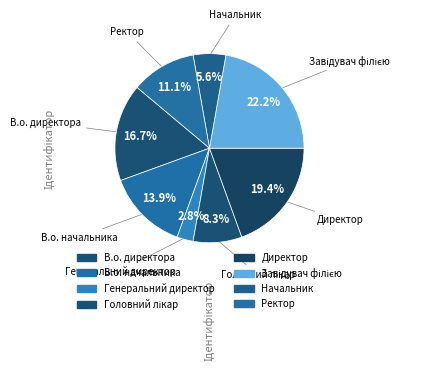

What portion of the pie excludes Директор?

80.6%